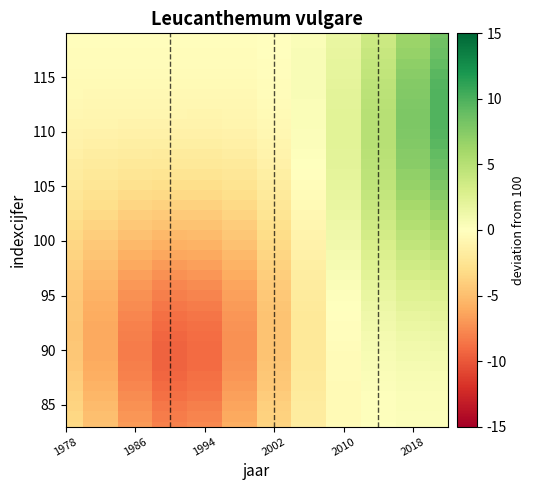

Count the number of categories in the chart.

12